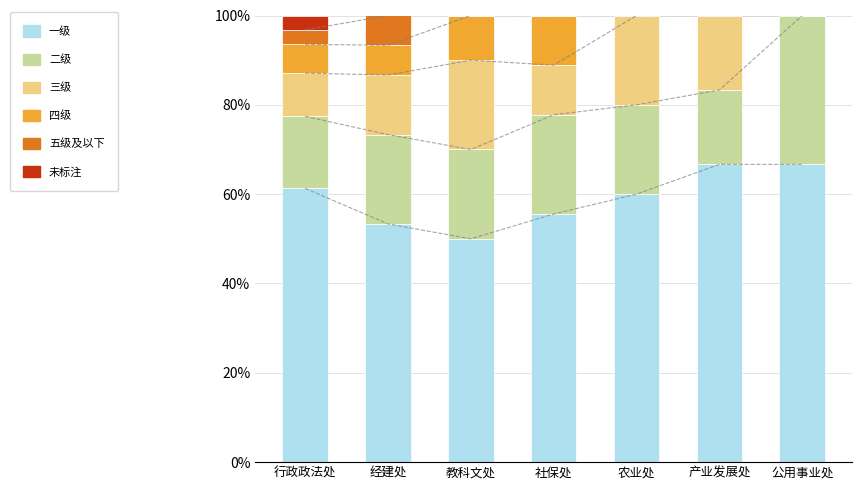

Reading left to right, what are all the values shown in this chart?

一级: 行政政法处=61.3	经建处=53.3	教科文处=50.0	社保处=55.6	农业处=60.0	产业发展处=66.7	公用事业处=66.7
二级: 行政政法处=16.1	经建处=20.0	教科文处=20.0	社保处=22.2	农业处=20.0	产业发展处=16.7	公用事业处=33.3
三级: 行政政法处=9.7	经建处=13.3	教科文处=20.0	社保处=11.1	农业处=20.0	产业发展处=16.7	公用事业处=0.0
四级: 行政政法处=6.5	经建处=6.7	教科文处=10.0	社保处=11.1	农业处=0.0	产业发展处=0.0	公用事业处=0.0
五级及以下: 行政政法处=3.2	经建处=6.7	教科文处=0.0	社保处=0.0	农业处=0.0	产业发展处=0.0	公用事业处=0.0
未标注: 行政政法处=3.2	经建处=0.0	教科文处=0.0	社保处=0.0	农业处=0.0	产业发展处=0.0	公用事业处=0.0